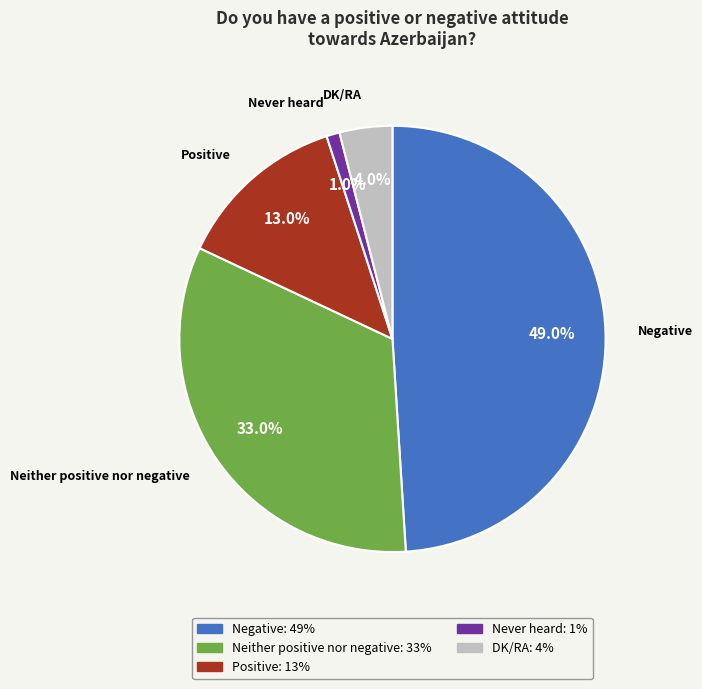

To the nearest percent, what is the combined percentage of DK/RA and Never heard?

5%